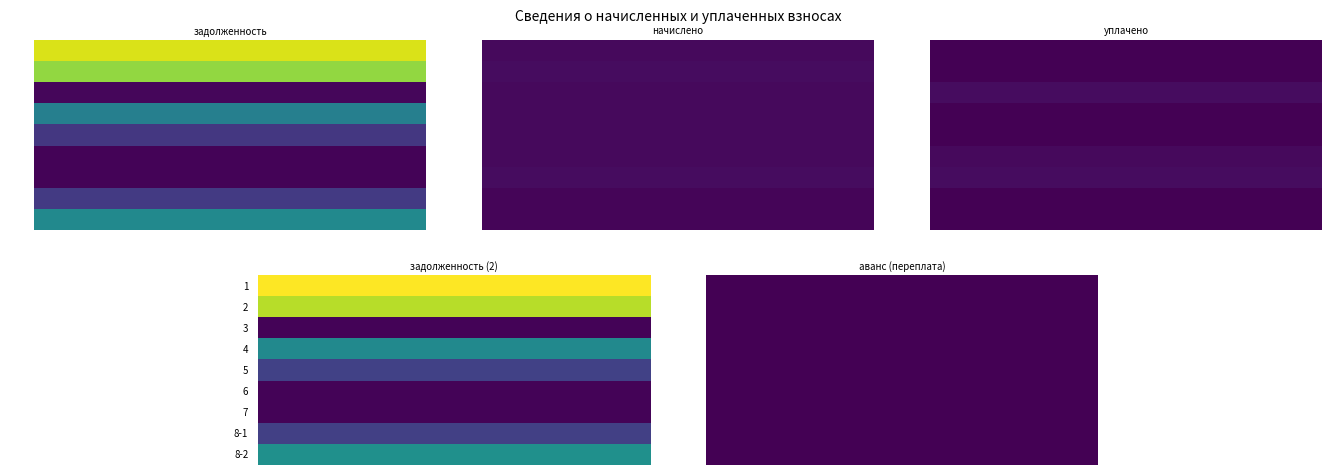

The 1 series shows 0.0 at 3. True or false?

True